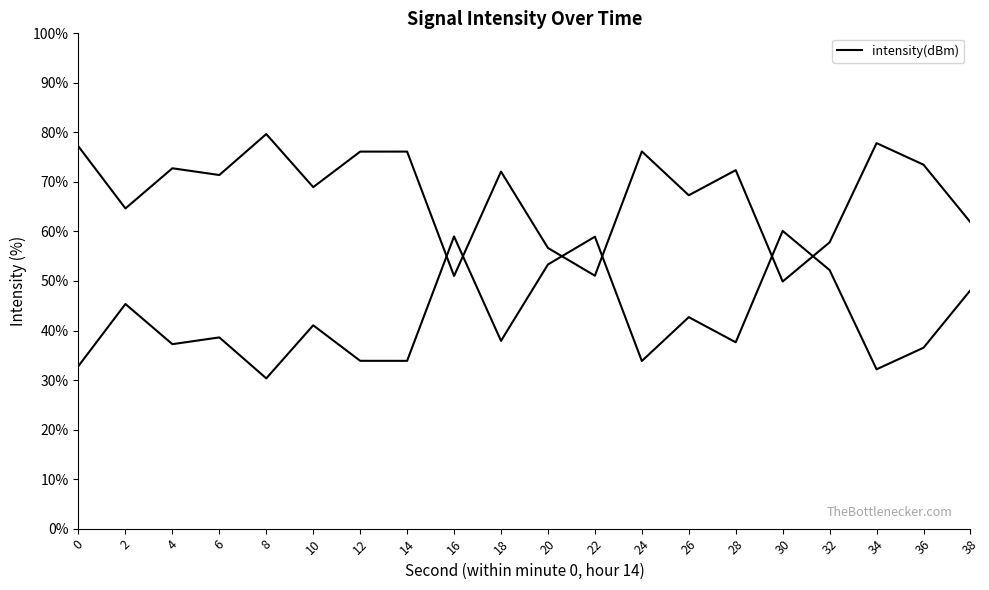

Count the number of categories in the chart.

20